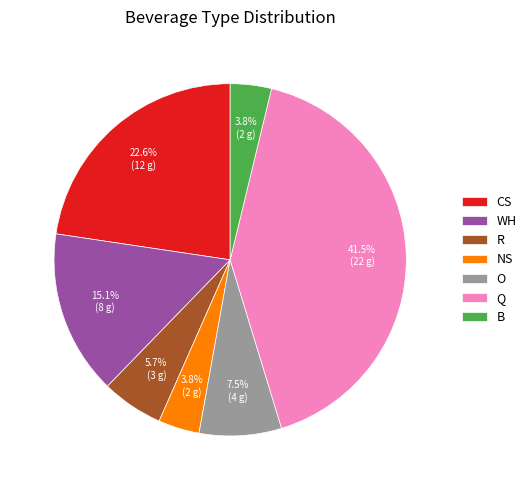

Is it true that NS is 4% of the pie?

True